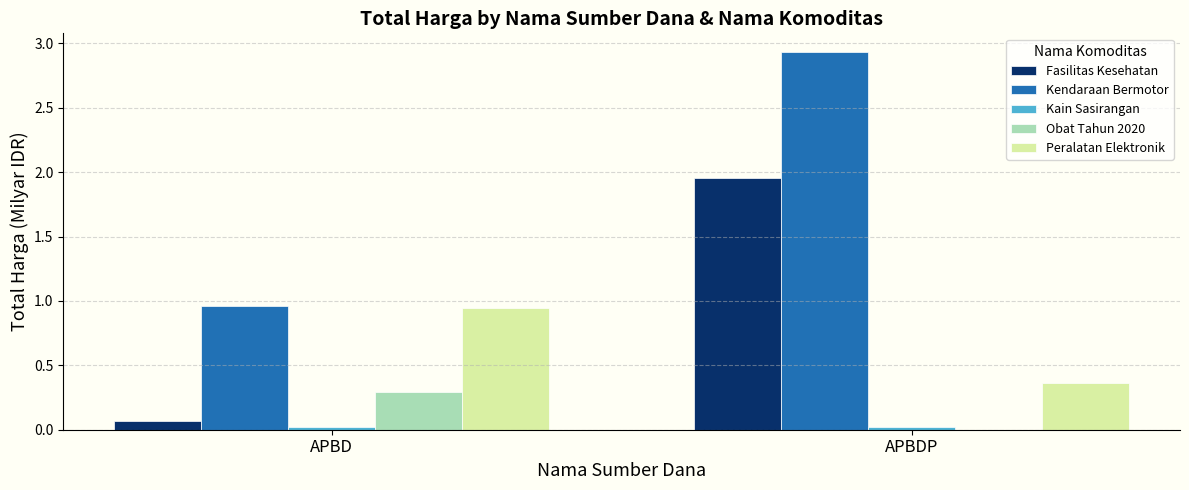

Is the value of Kendaraan Bermotor at APBDP greater than the value of Peralatan Elektronik at APBD?

Yes